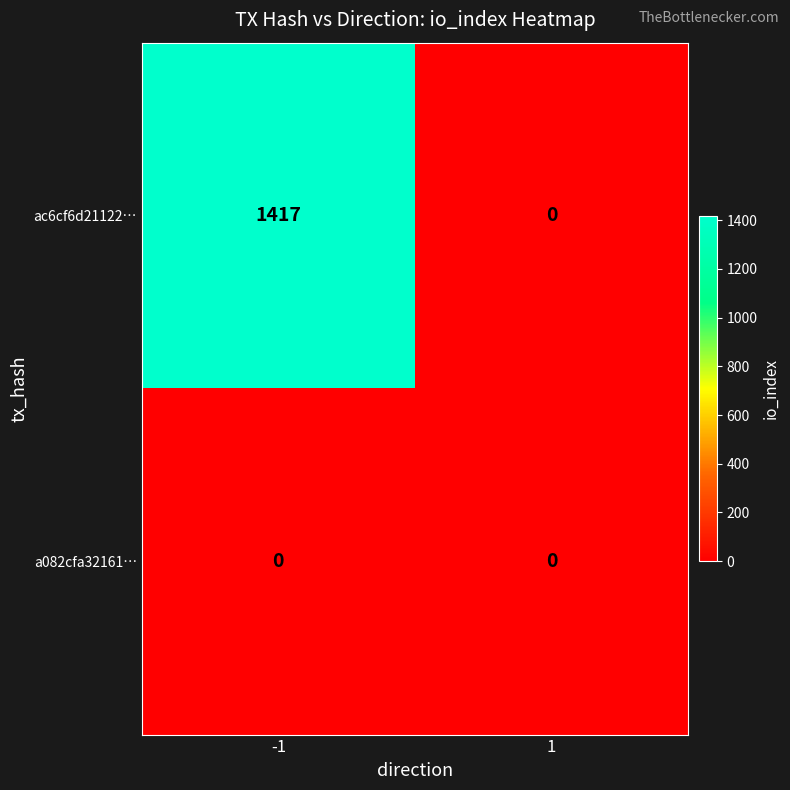

What is the total value across all series at -1?

1417